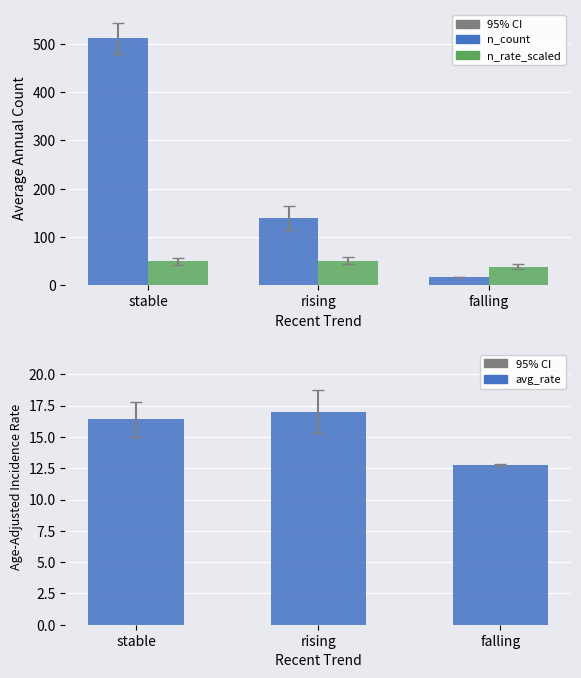

The n_count series shows 140.0 at rising. True or false?

True